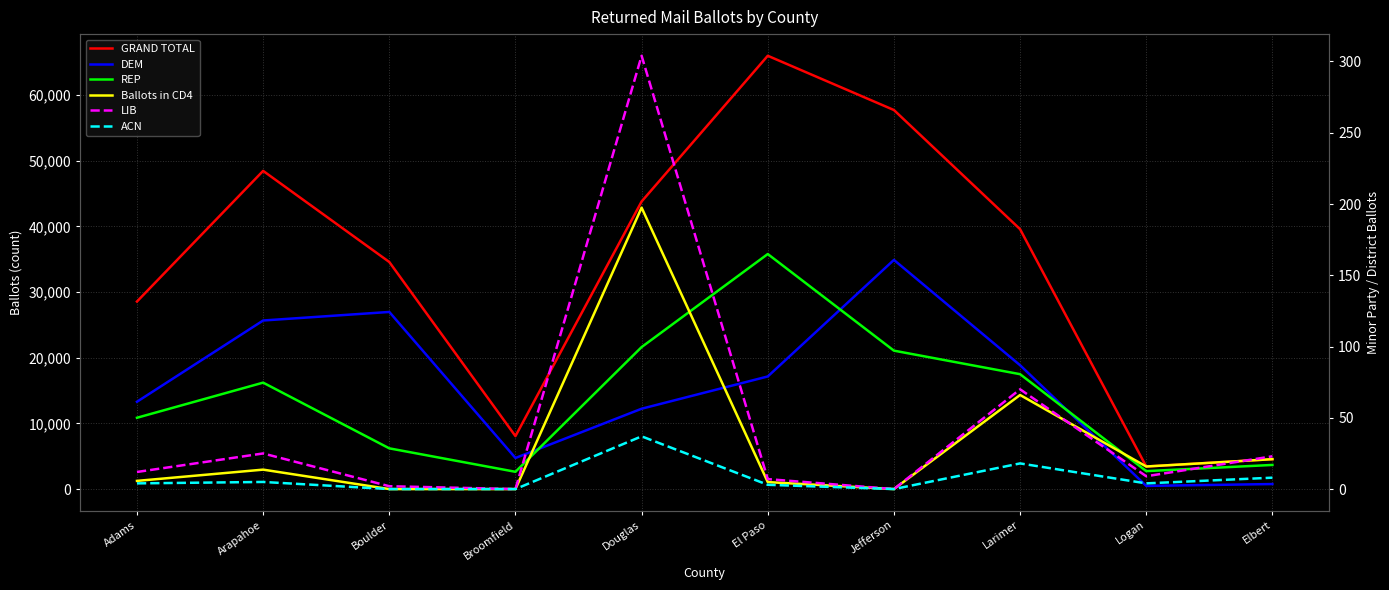

Reading right to left, what are all the values shown in this chart?

GRAND TOTAL: 4554	3439	39586	57736	66000	43805	8069	34587	48468	28568
DEM: 766	483	18865	34905	17153	12239	4736	26980	25678	13301
REP: 3677	2735	17500	21084	35800	21629	2632	6204	16213	10863
Ballots in CD4: 4554	3439	14332	0	1064	42865	0	0	2962	1248
LIB: 23	9	70	0	7	304	0	2	25	12
ACN: 8	4	18	0	3	37	0	0	5	4